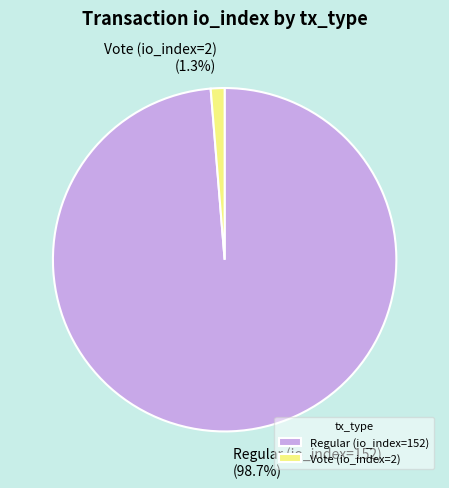

How much of the chart is everything except Regular (io_index=152)?

1.3%